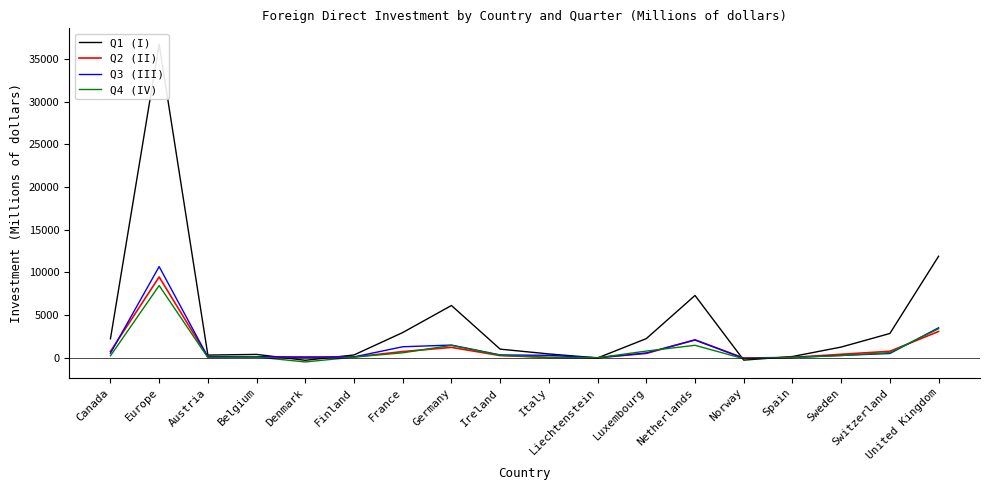

Which has a higher value, Liechtenstein or Belgium?

Belgium